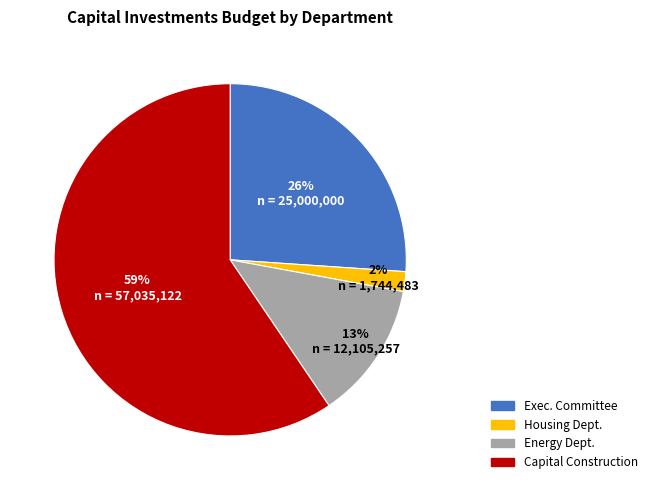

Does any single category account for the majority?

Yes